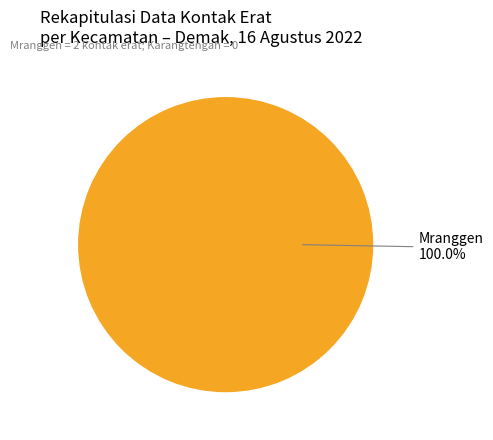

Rank the categories by value from highest to lowest.

Mranggen